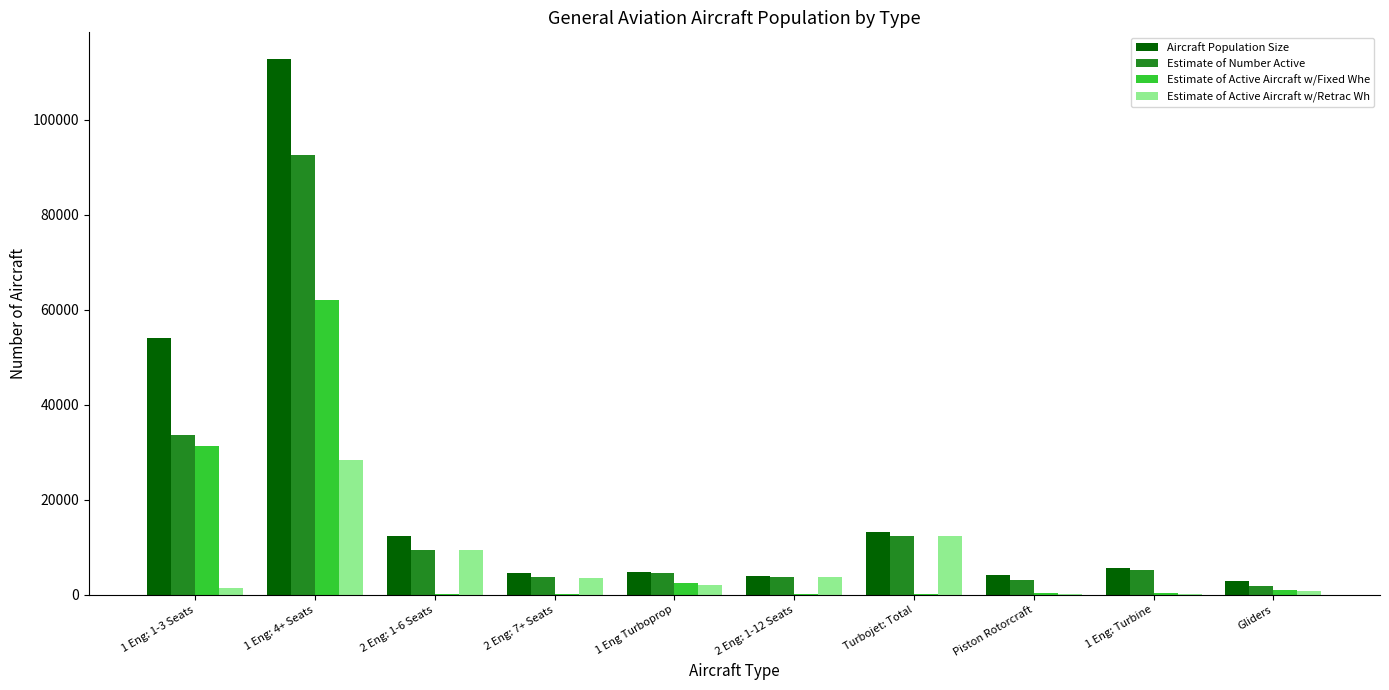

The Aircraft Population Size series shows 13117 at Turbojet: Total. True or false?

True